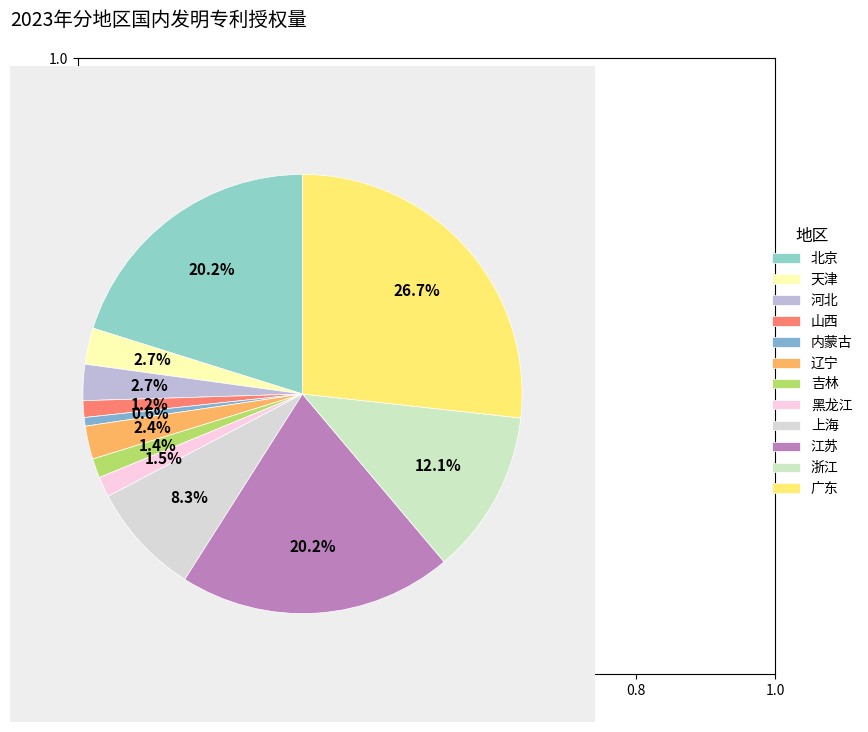

How many slices are in this pie chart?

12